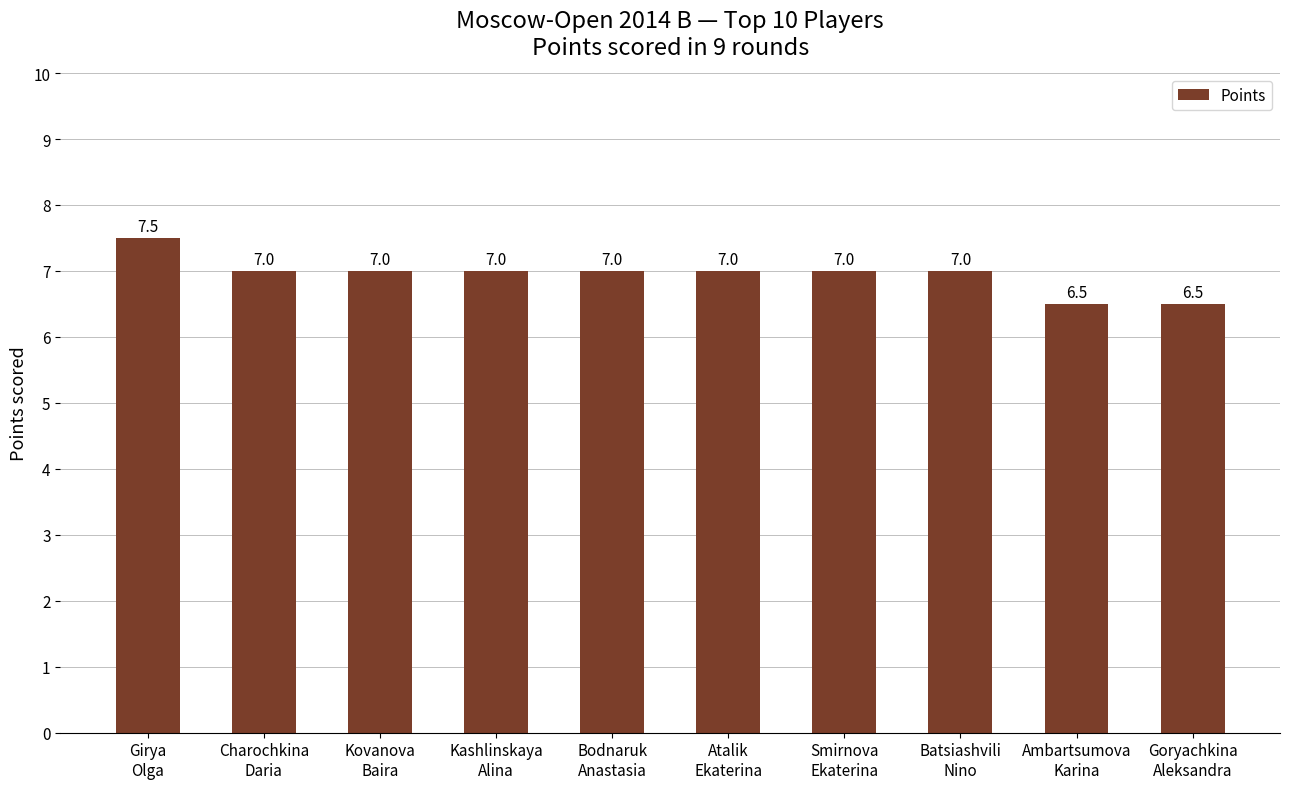

Reading right to left, list all the values displayed in this chart.

6.5	6.5	7.0	7.0	7.0	7.0	7.0	7.0	7.0	7.5